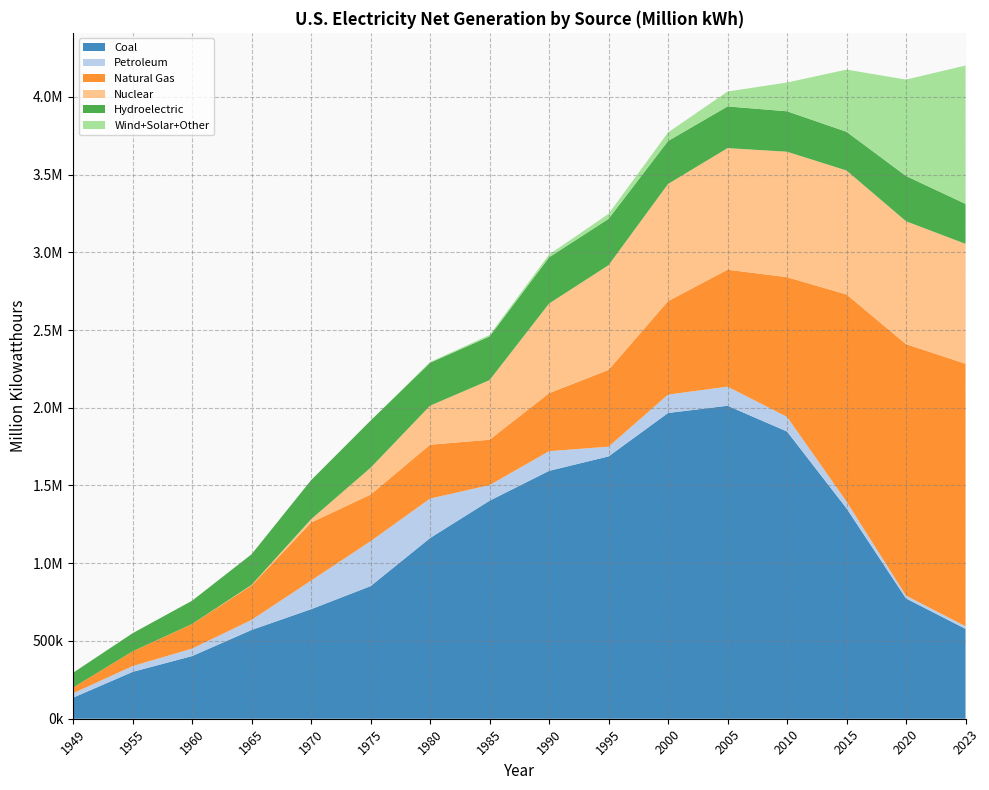

Reading left to right, list all the values displayed in this chart.

Coal: 135451.3	301362.7	403067.4	570926.0	704394.5	852786.2	1162042.0	1402078.0	1594085.0	1687121.0	1966265.0	2012873.0	1847290.0	1352897.0	773634.0	578000.0
Petroleum: 28547.2	37138.3	47986.9	64801.2	184183.4	289094.9	254016.0	100390.0	126626.0	62545.0	118198.0	122953.0	93991.0	44028.0	17944.0	17000.0
Natural Gas: 36966.7	95285.4	157969.8	221559.4	372890.1	299778.4	346240.0	291682.0	372770.0	493887.0	601038.0	751941.0	898325.0	1331700.0	1617700.0	1688000.0
Nuclear: 0.0	0.0	518.2	3656.7	21804.4	172505.1	251116.0	383691.0	576862.0	673402.0	753893.0	781986.0	807078.0	797178.0	790223.0	771000.0
Hydroelectric: 94773.0	116235.9	149440.0	196984.3	250957.4	303152.7	276000.0	281000.0	297000.0	298000.0	276000.0	268000.0	260000.0	249000.0	291000.0	257000.0
Wind+Solar+Other: 386.0	276.5	140.2	268.8	136.0	17.6	5000.0	9000.0	18000.0	32000.0	55000.0	96000.0	185000.0	400000.0	620000.0	890000.0